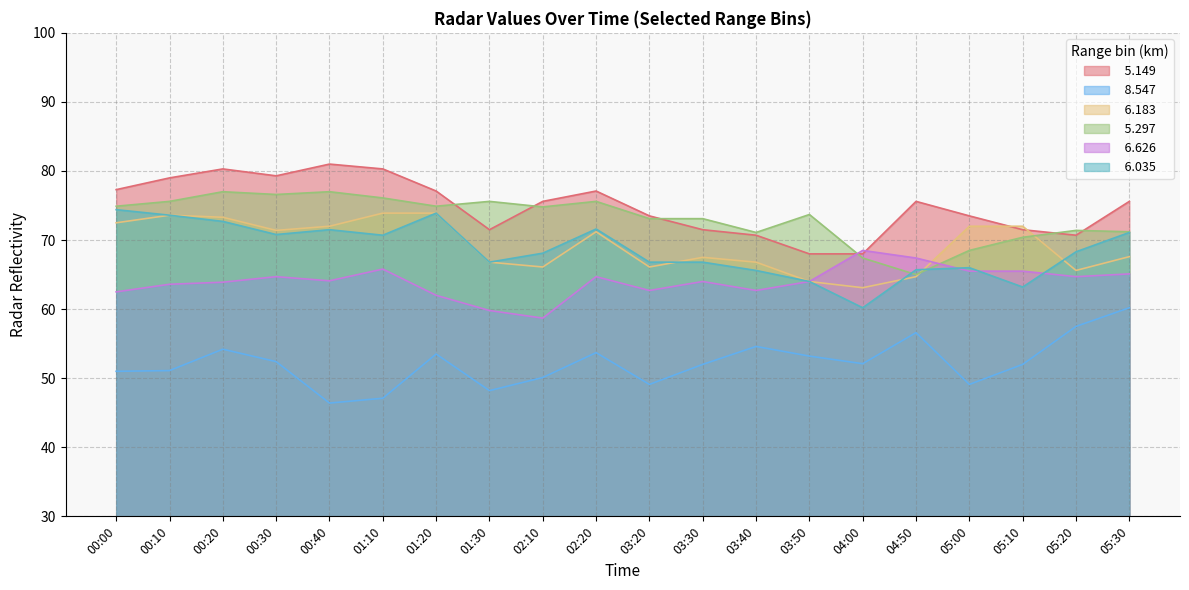

What is the value of the   8.547 point at the 5th from the left?

46.4